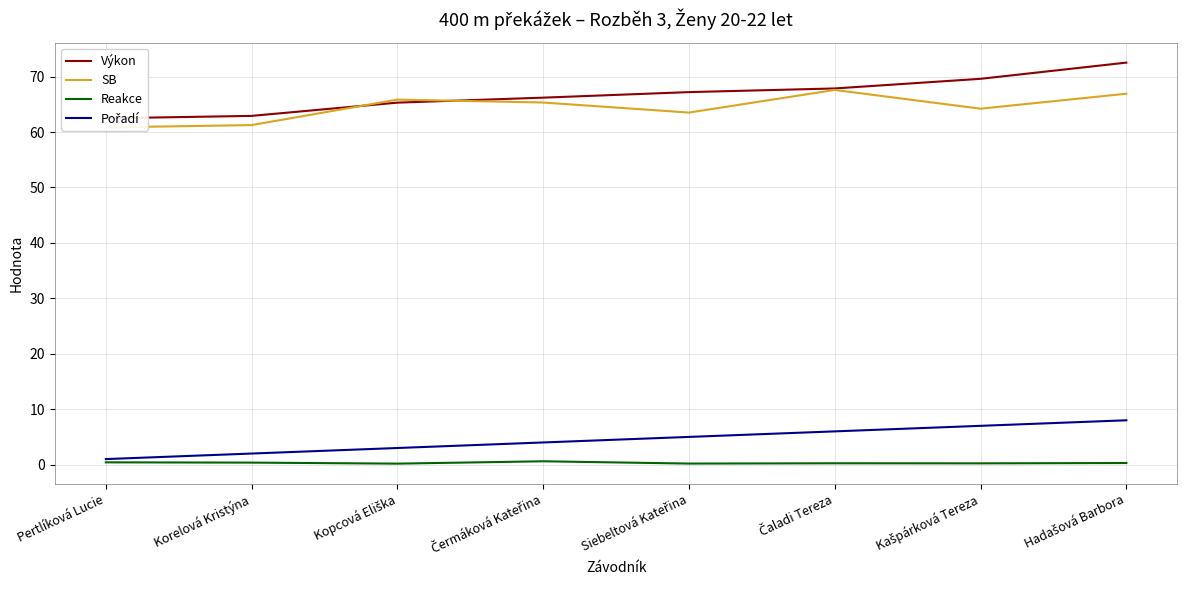

Which has a higher value, Kašpárková Tereza or Čaladi Tereza?

Kašpárková Tereza